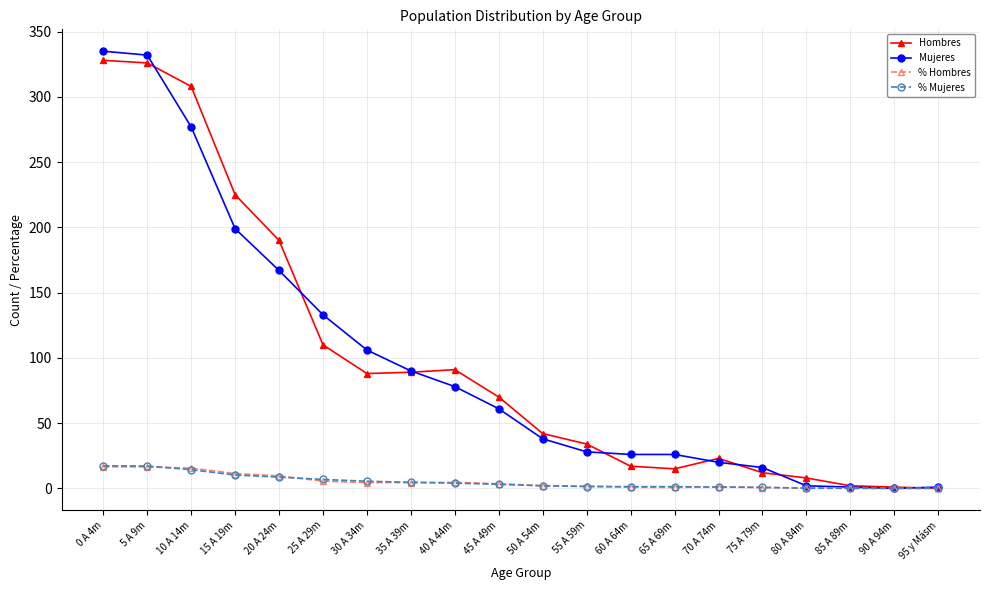

What is the maximum value shown in the chart?

335.0